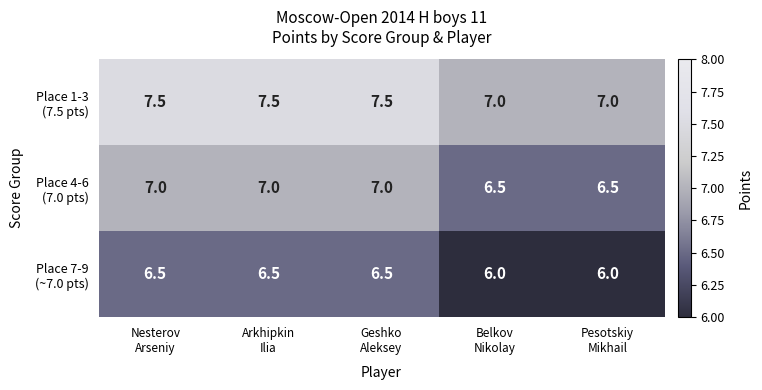

What is the maximum value shown in the chart?

7.5